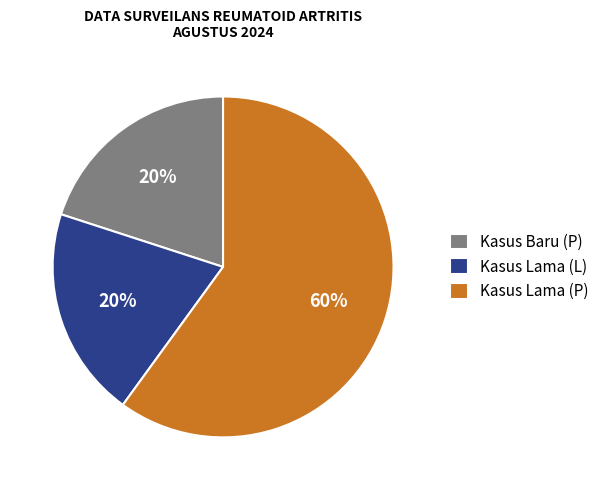

True or false: Kasus Lama (L) accounts for 20% of the total.

True